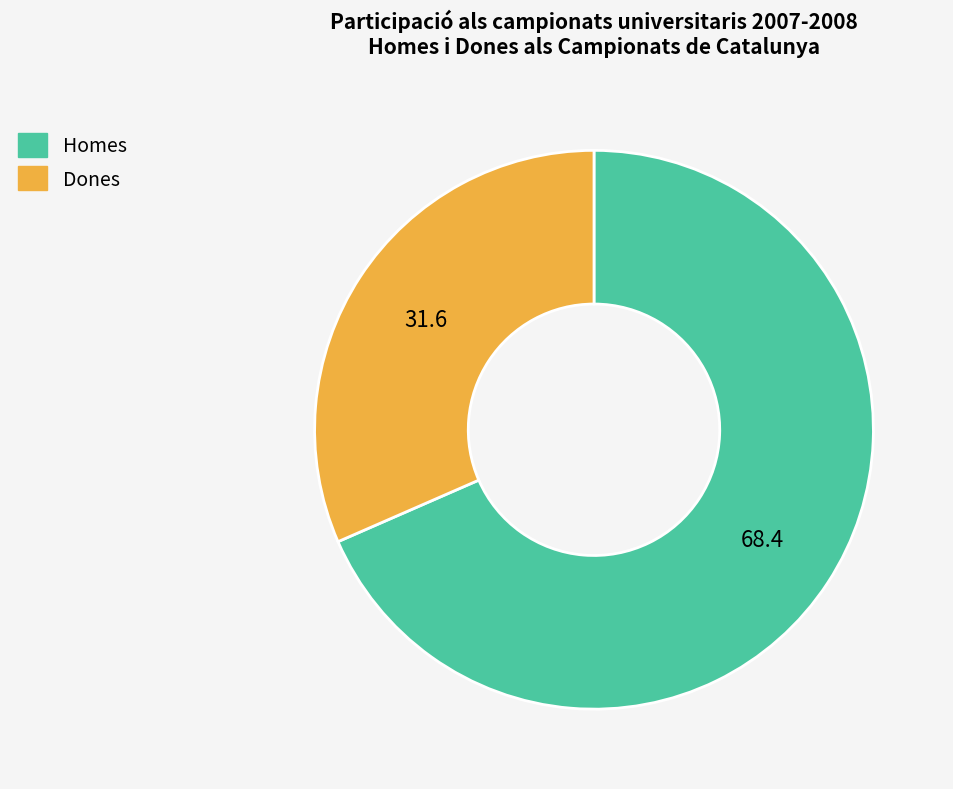

How many segments does this pie chart have?

2